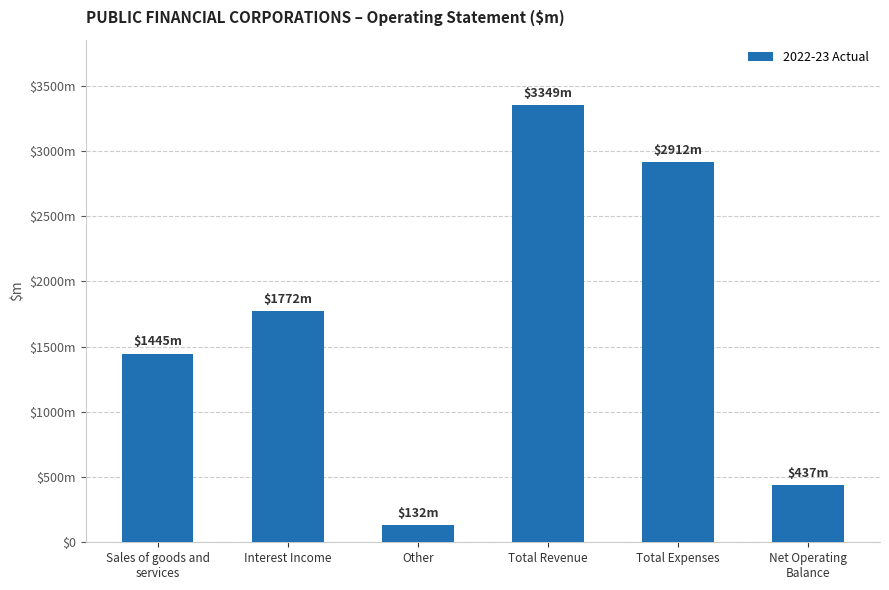

Are the bars horizontal?

No